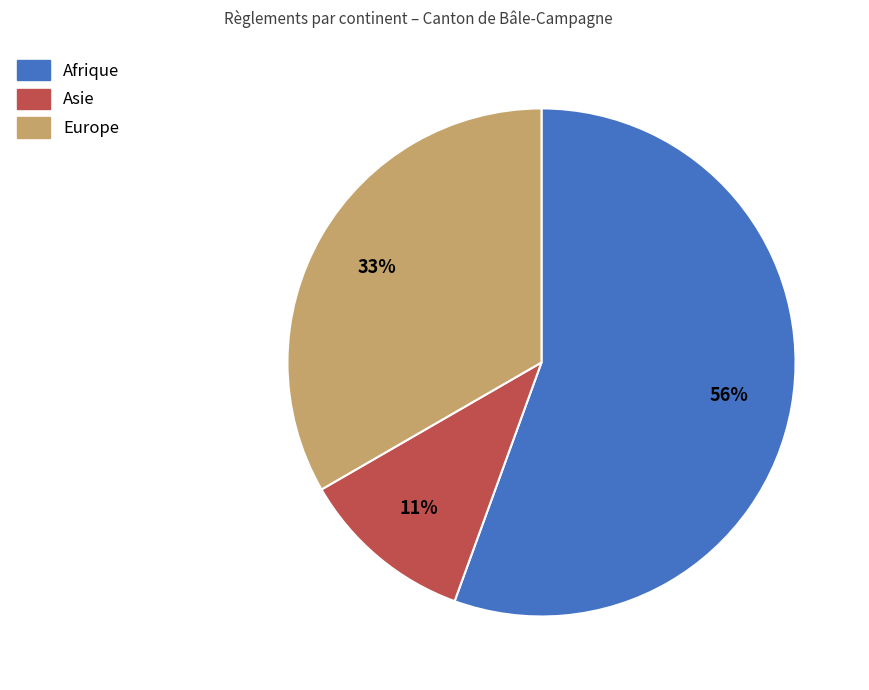

Is there a majority slice in this chart?

Yes